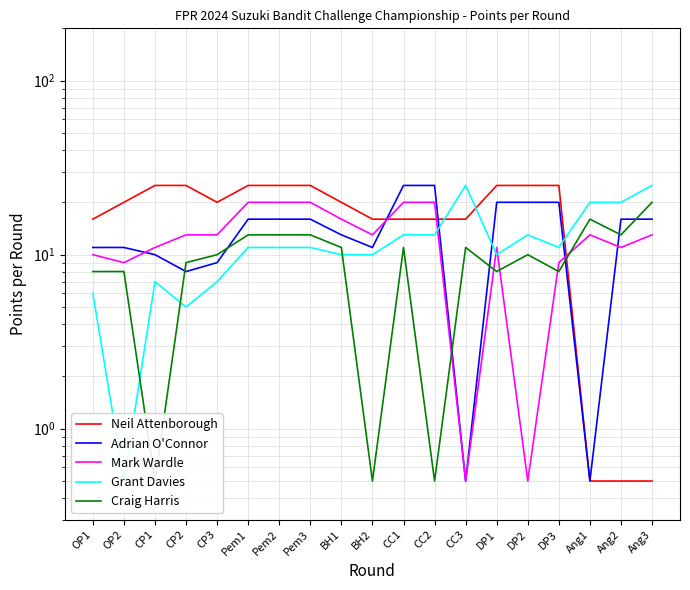

True or false: Neil Attenborough has a value of 16.0 at CC2.

True